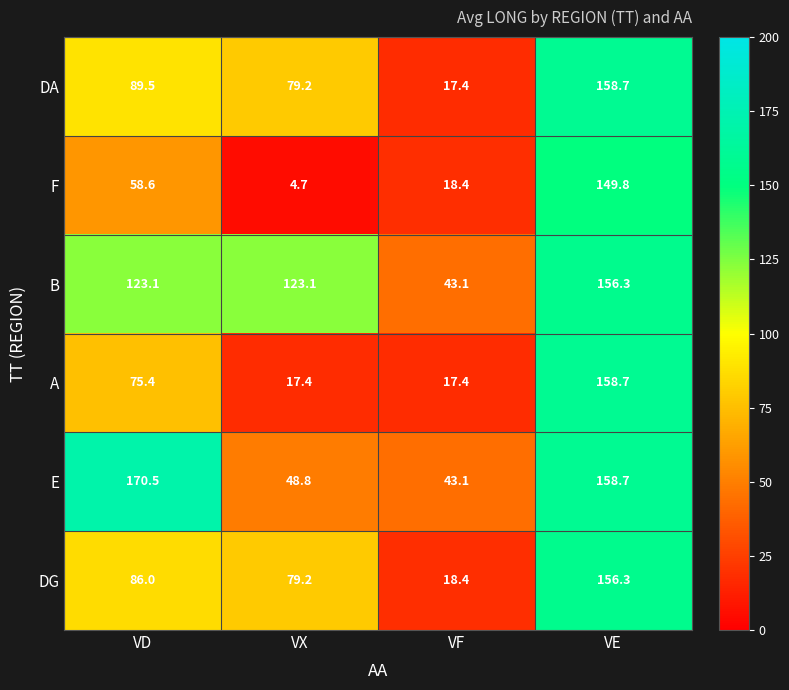

Reading left to right, what are all the values shown in this chart?

DA: VD=89.5	VX=79.2	VF=17.4	VE=158.7
F: VD=58.6	VX=4.7	VF=18.4	VE=149.8
B: VD=123.1	VX=123.1	VF=43.1	VE=156.3
A: VD=75.4	VX=17.4	VF=17.4	VE=158.7
E: VD=170.5	VX=48.8	VF=43.1	VE=158.7
DG: VD=86.0	VX=79.2	VF=18.4	VE=156.3